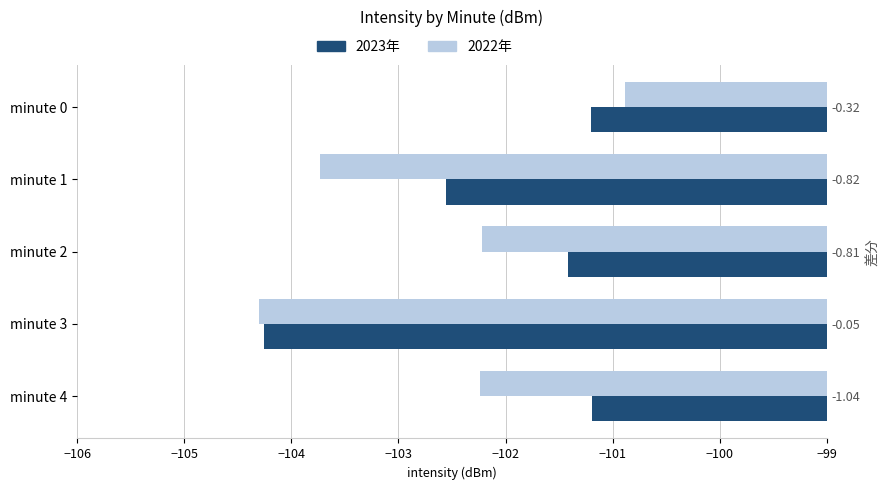

Reading left to right, what are all the values shown in this chart?

2023年: -101.2	-102.6	-101.4	-104.3	-101.2
2022年: -100.9	-103.7	-102.2	-104.3	-102.2